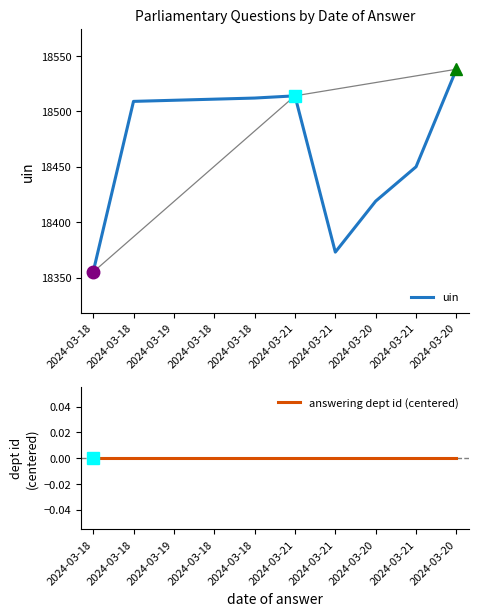

What is the label of the 10th point from the left?

2024-03-20